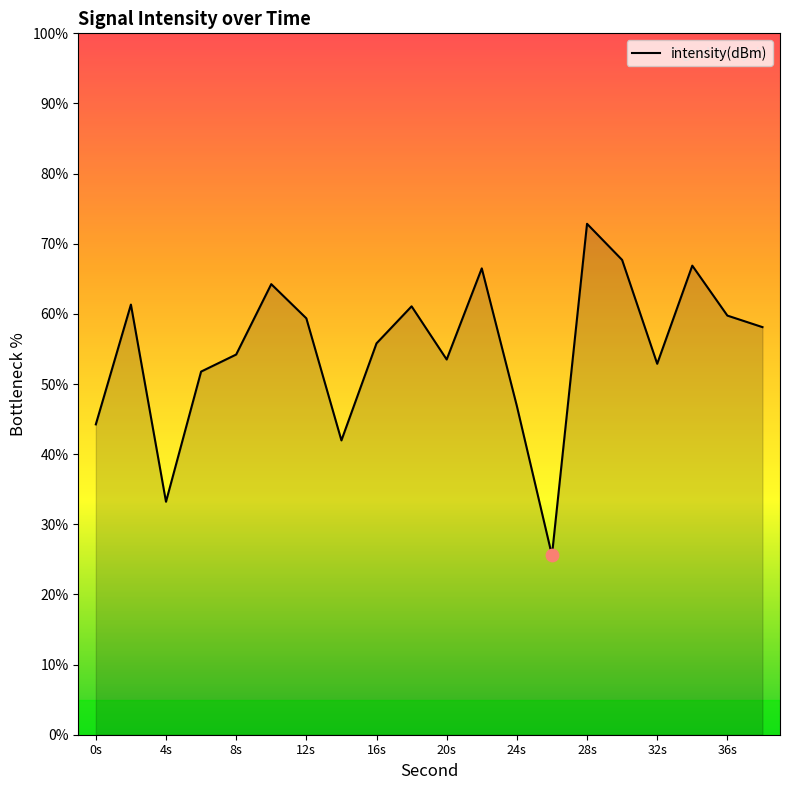

What is the difference between the maximum and minimum values?

47.3